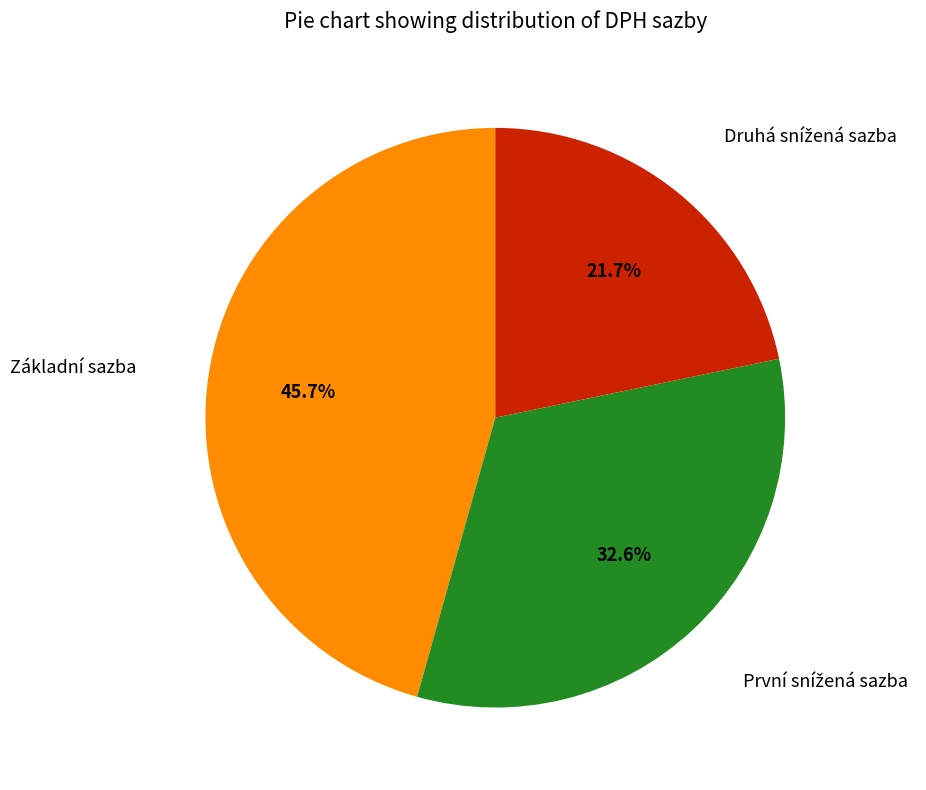

Is there a majority slice in this chart?

No